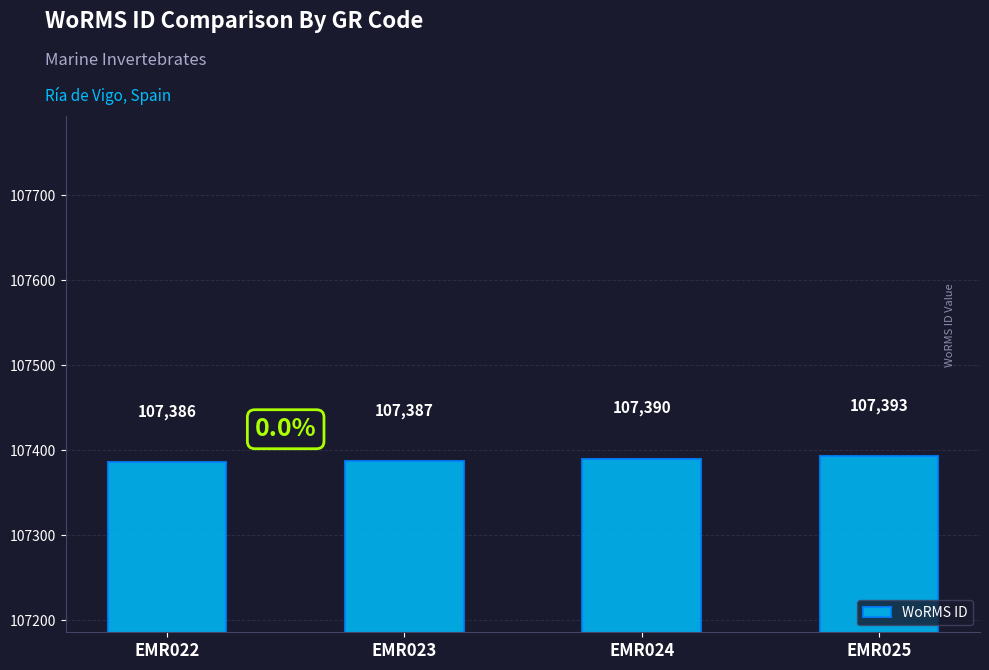

What is the smallest value displayed?

107386